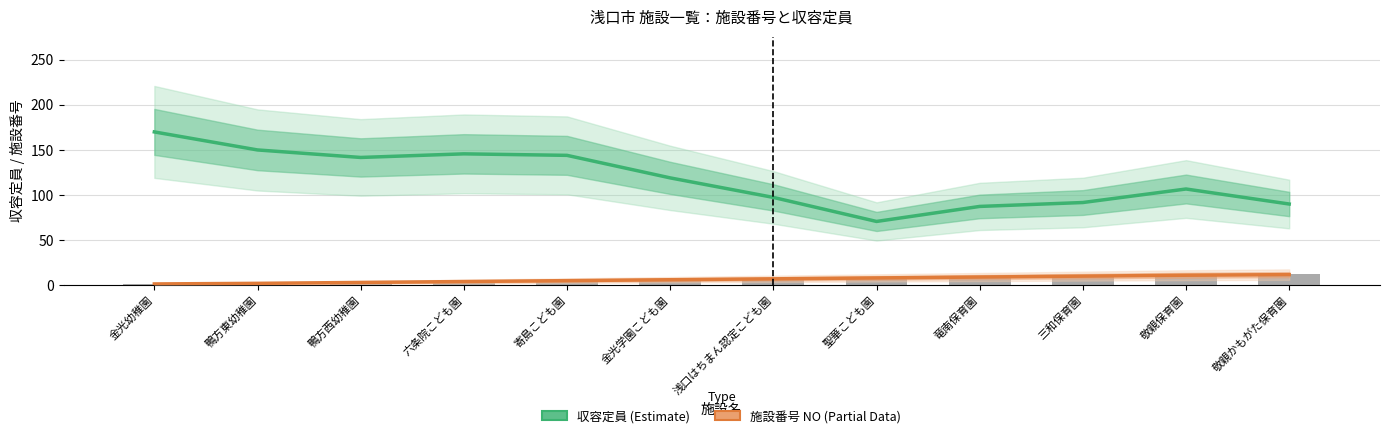

Where is 収容定員 (Estimate) nearest to the value 120?

金光学園こども園